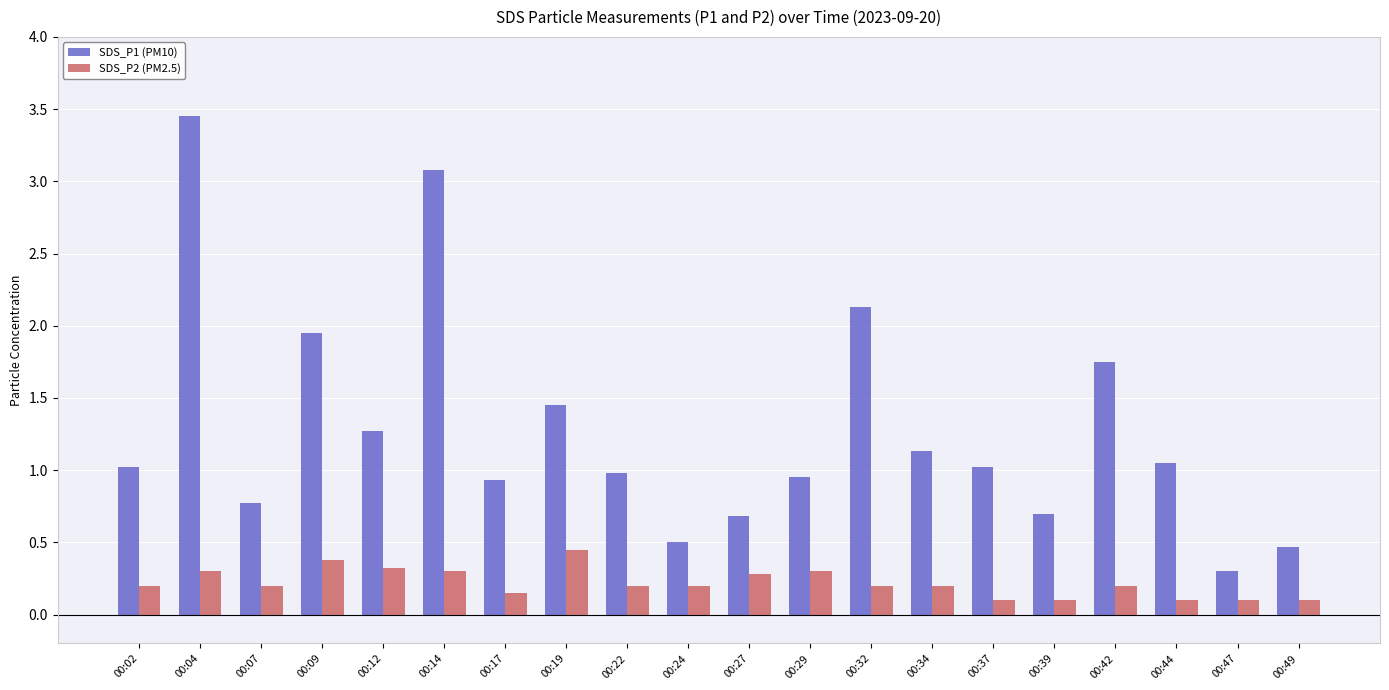

The value of SDS_P1 (PM10) at 00:12 is 0.6. True or false?

False